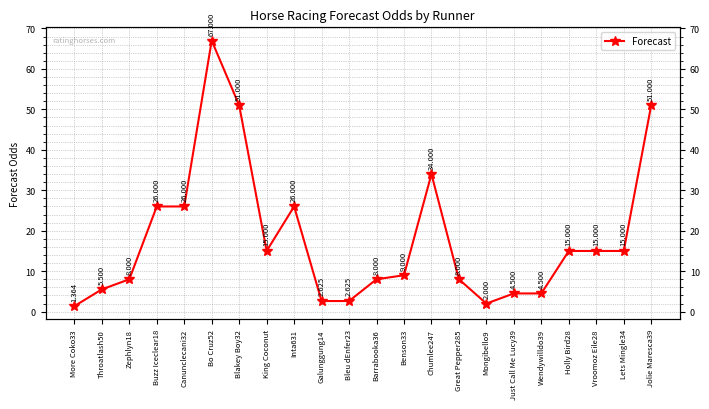

How many points are lower than both their immediate neighbors (excluding endpoints)?

2